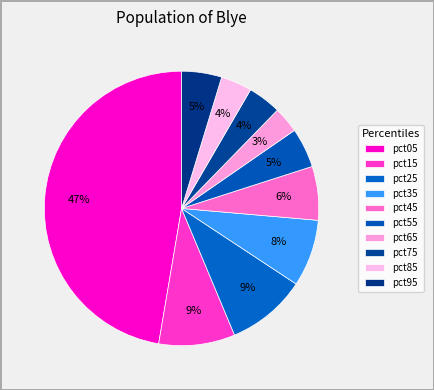

To the nearest percent, what is the difference between the largest and smallest slice percentages?

44%